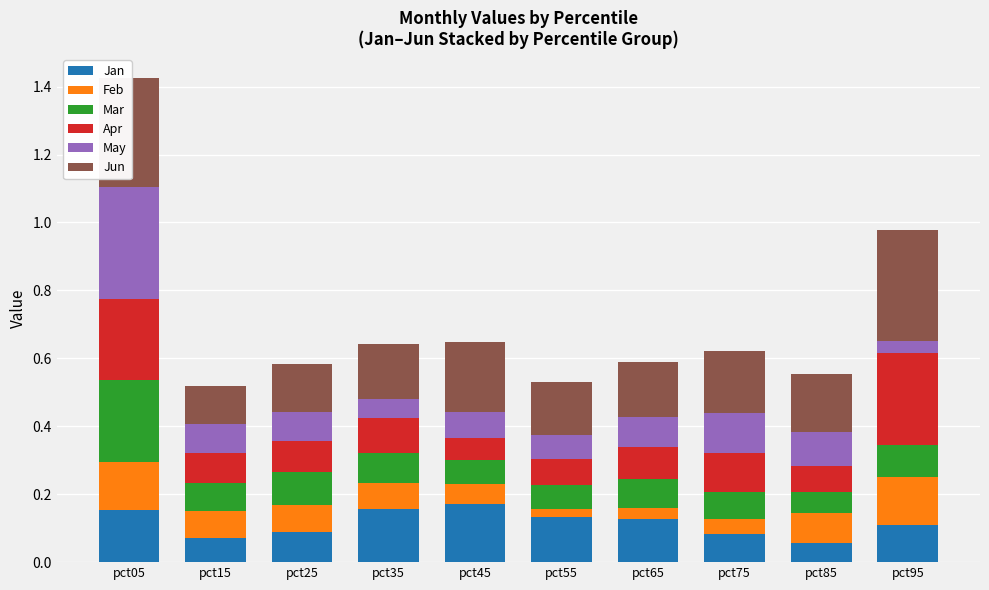

What is the sum of all Jan values?

1.1